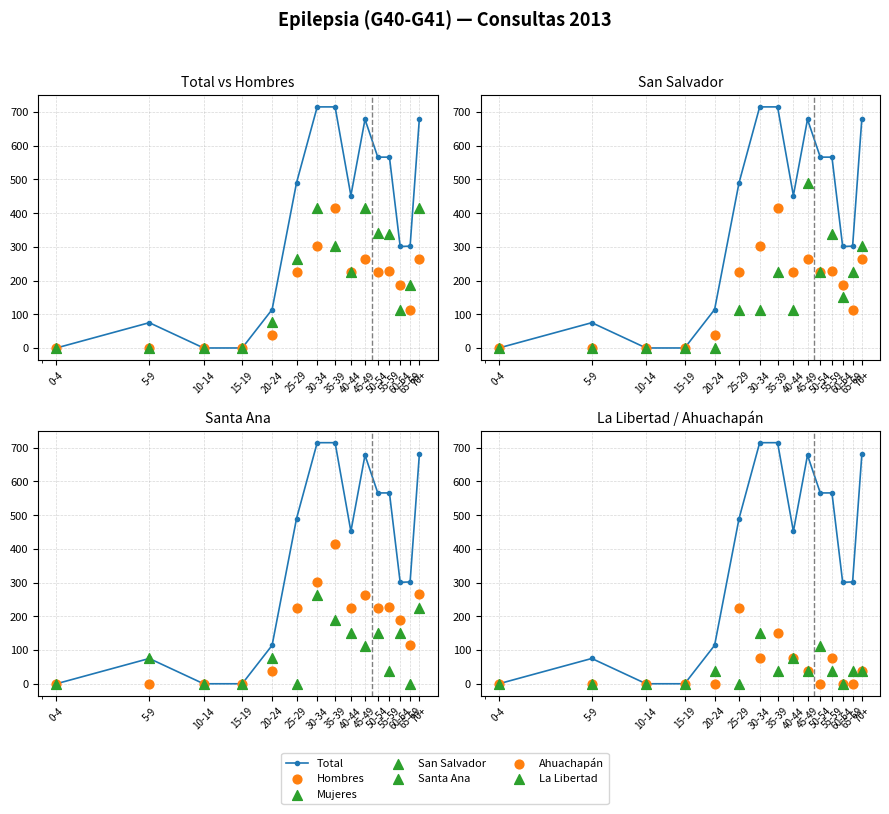

Which series reaches the maximum Y coordinate?

Total